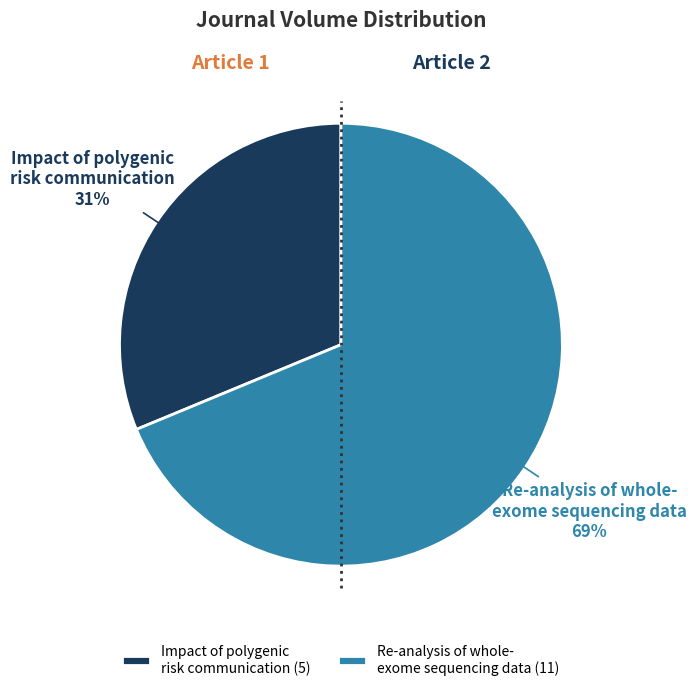

Between Re-analysis of whole- exome sequencing data and Impact of polygenic risk communication, which is larger?

Re-analysis of whole- exome sequencing data